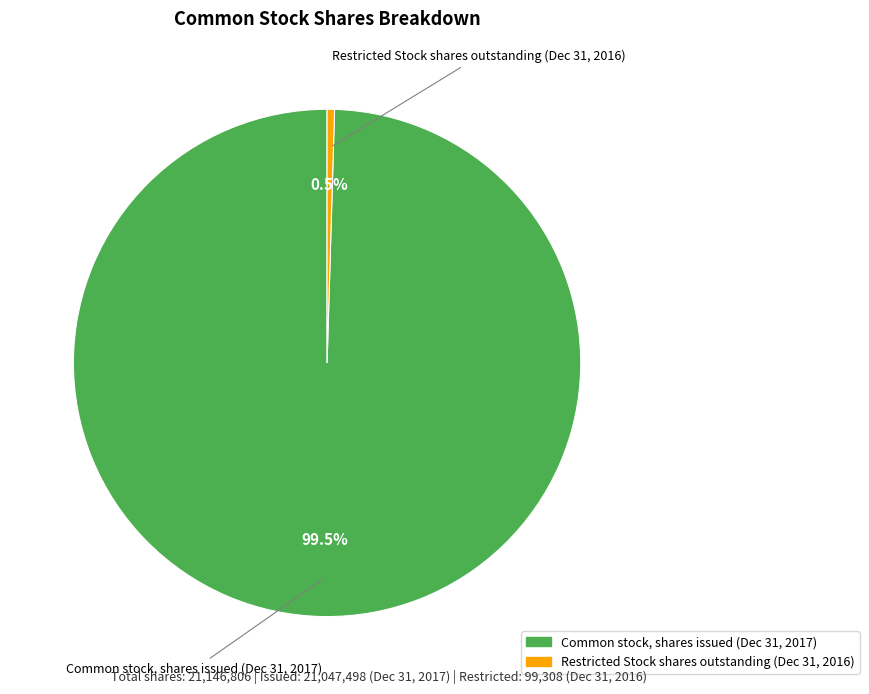

Does any single category account for the majority?

Yes